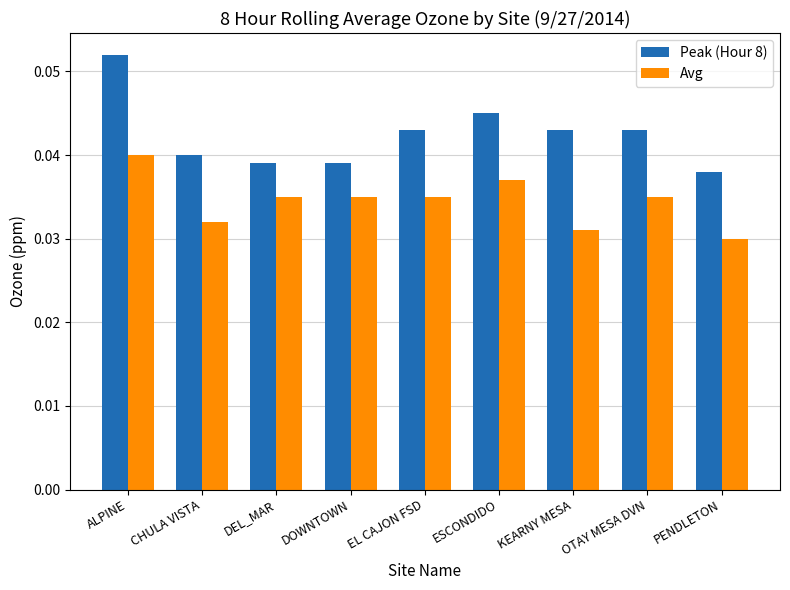

At which category is the sum across all series the highest?

ALPINE